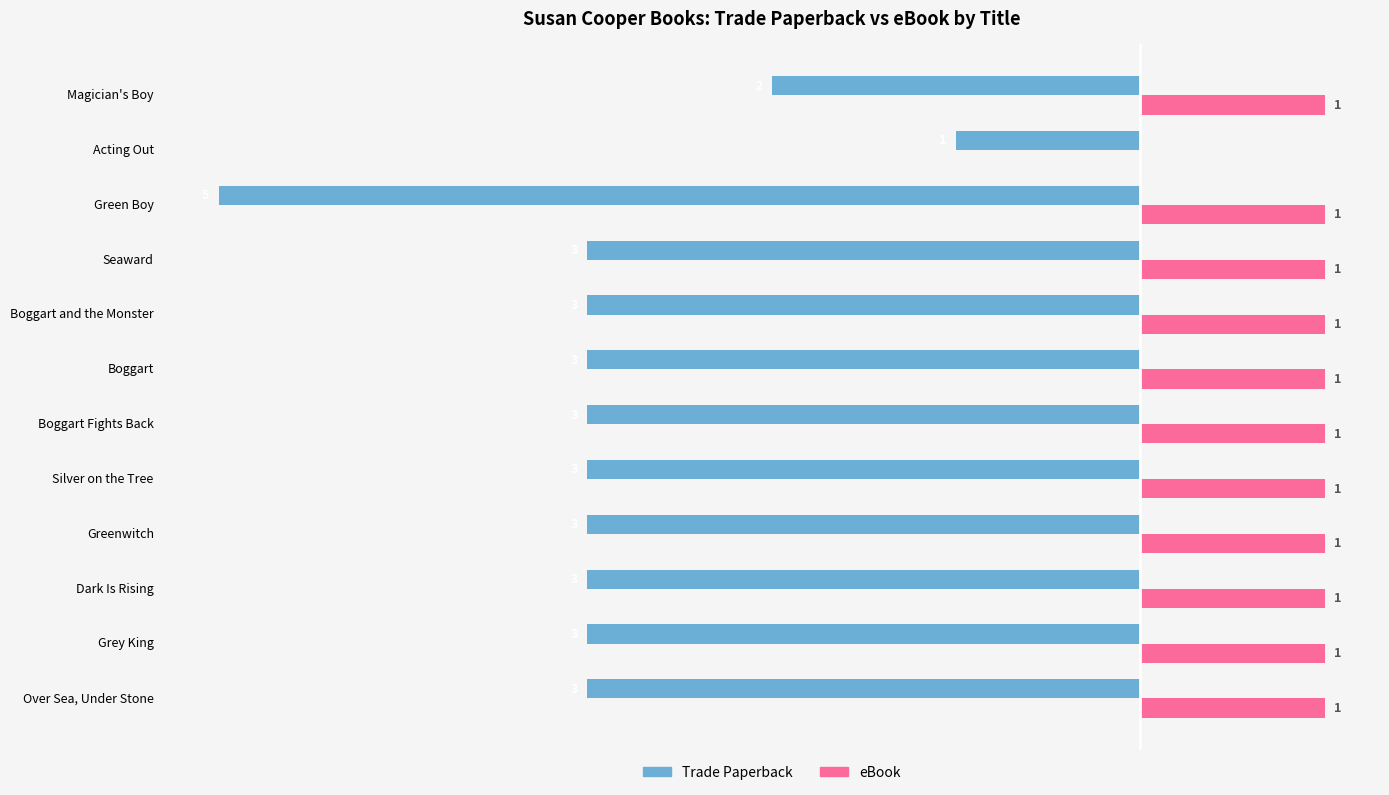

Is the value of eBook at Boggart and the Monster greater than the value of Trade Paperback at Silver on the Tree?

Yes